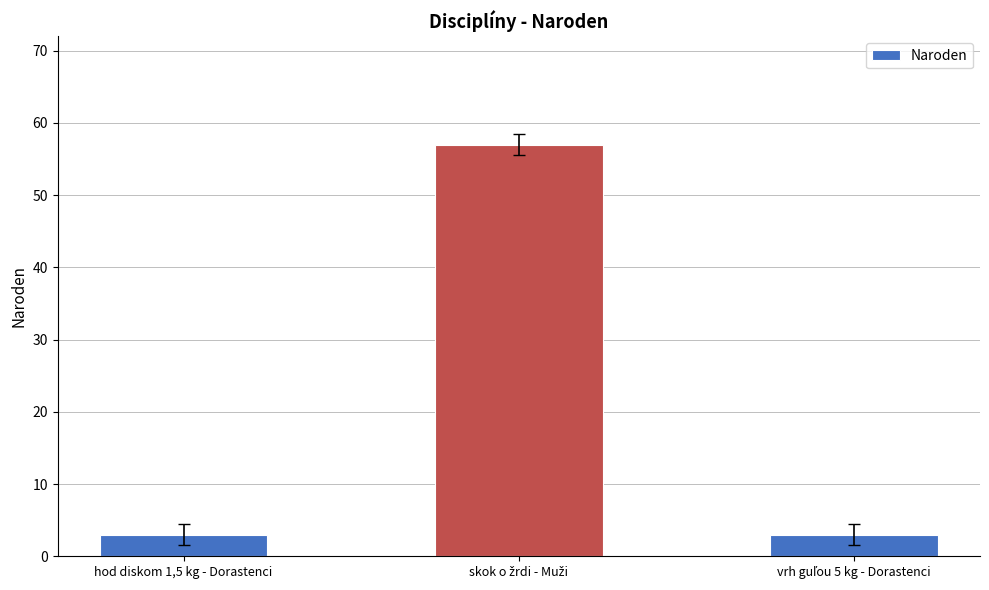

What is the smallest value displayed?

3